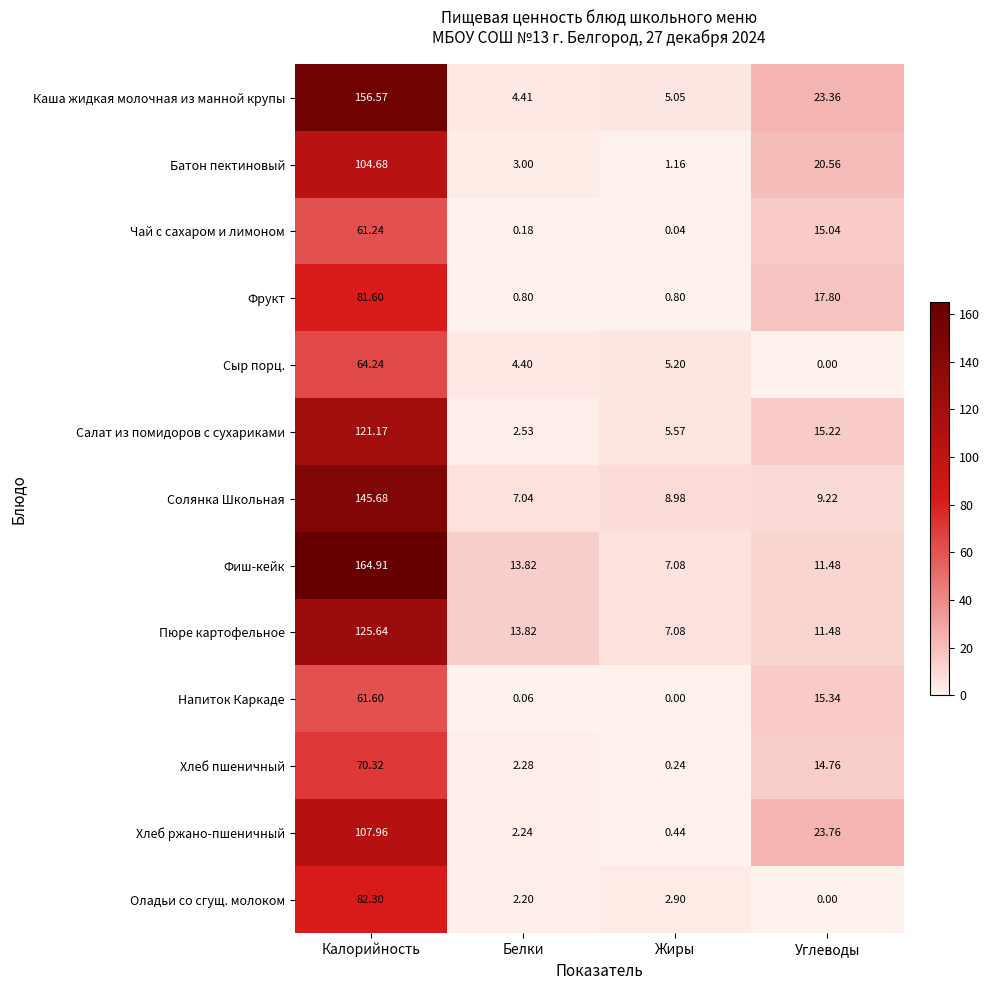

Which series has the widest spread of values?

Фиш-кейк